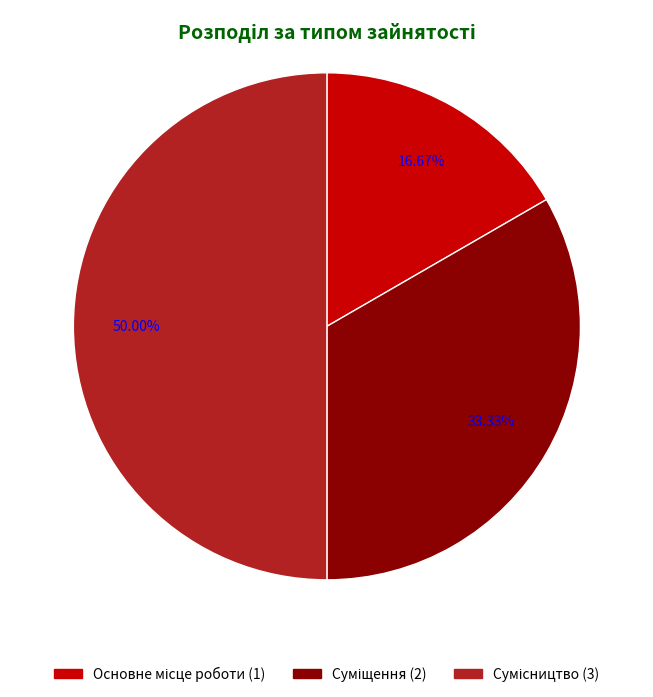

Rank the categories by value from highest to lowest.

Сумісництво, Суміщення, Основне місце роботи